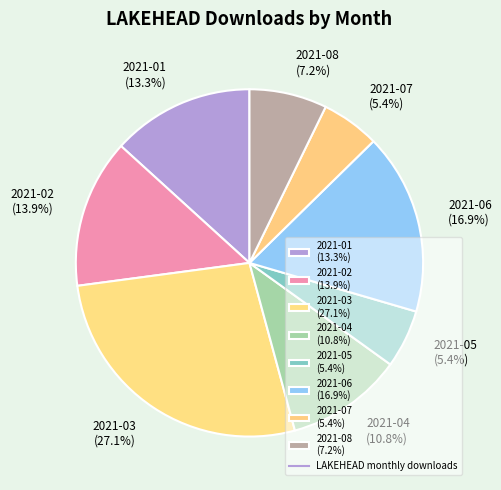

To the nearest percent, what portion does 2021-01 represent?

13%